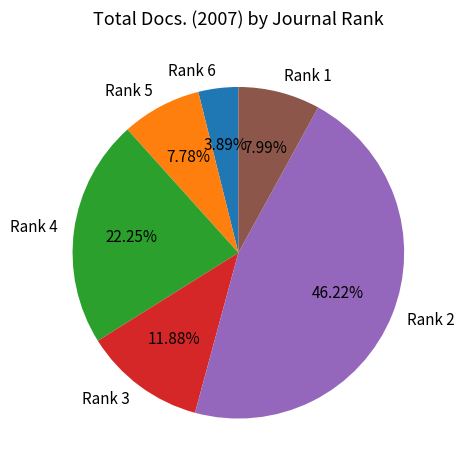

Approximately how many times larger is the value at Rank 1 compared to Rank 4?

0.4